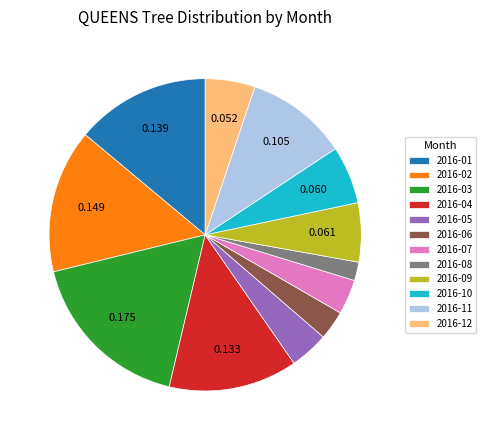

True or false: 2016-01 accounts for 14% of the total.

True